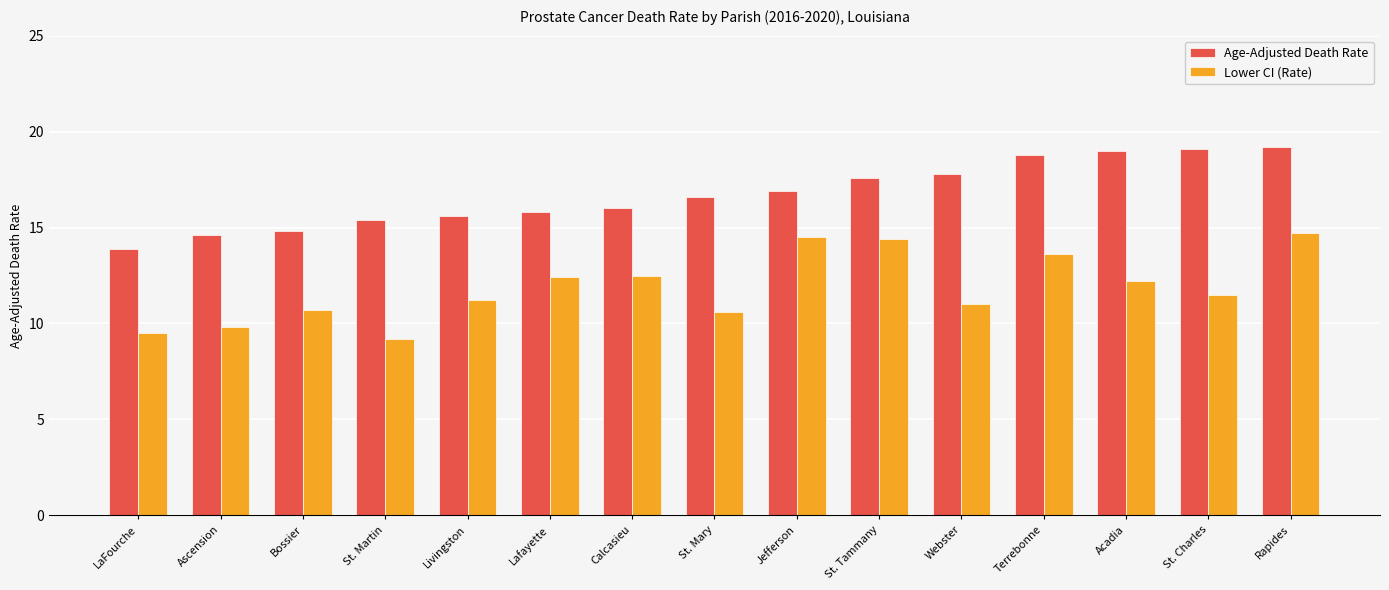

Rank the series by their average value, from lowest to highest.

Lower CI (Rate), Age-Adjusted Death Rate